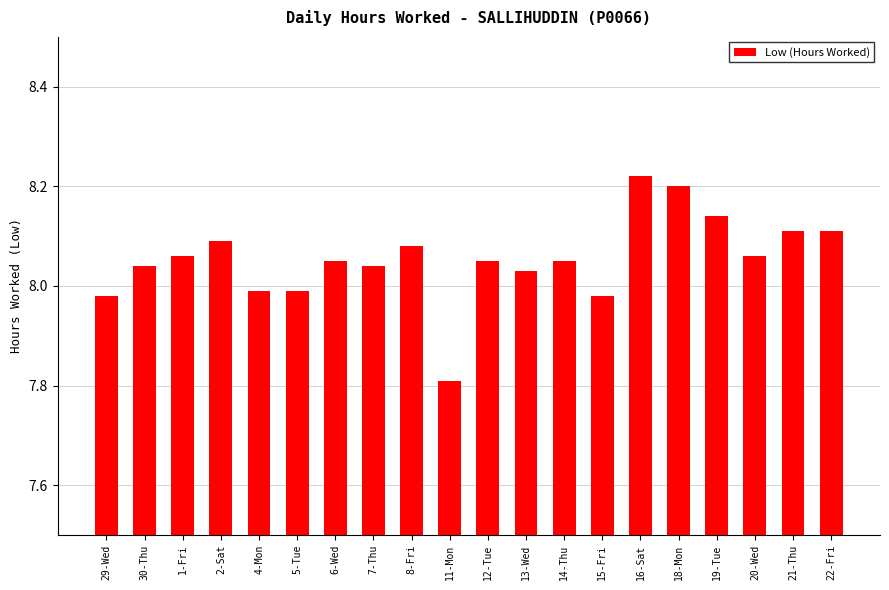

What is the difference between the maximum and minimum values?

0.4